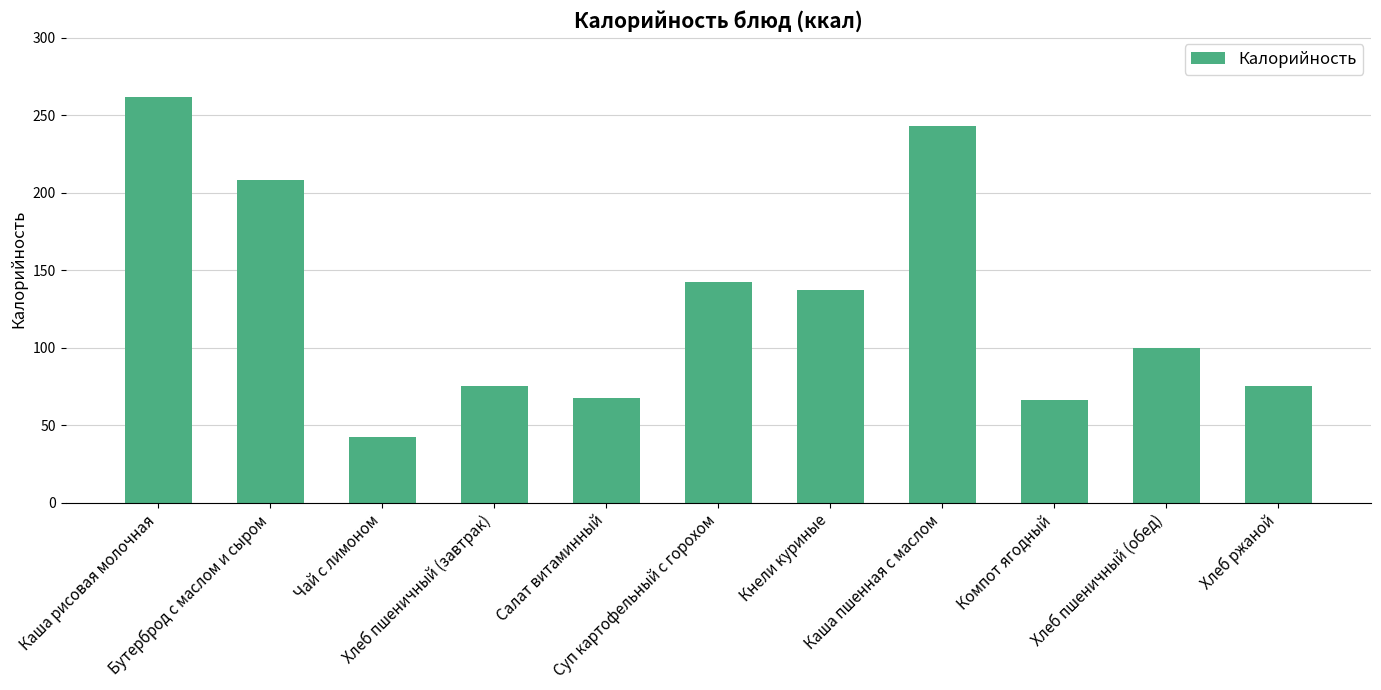

What is the minimum value shown in the chart?

42.3